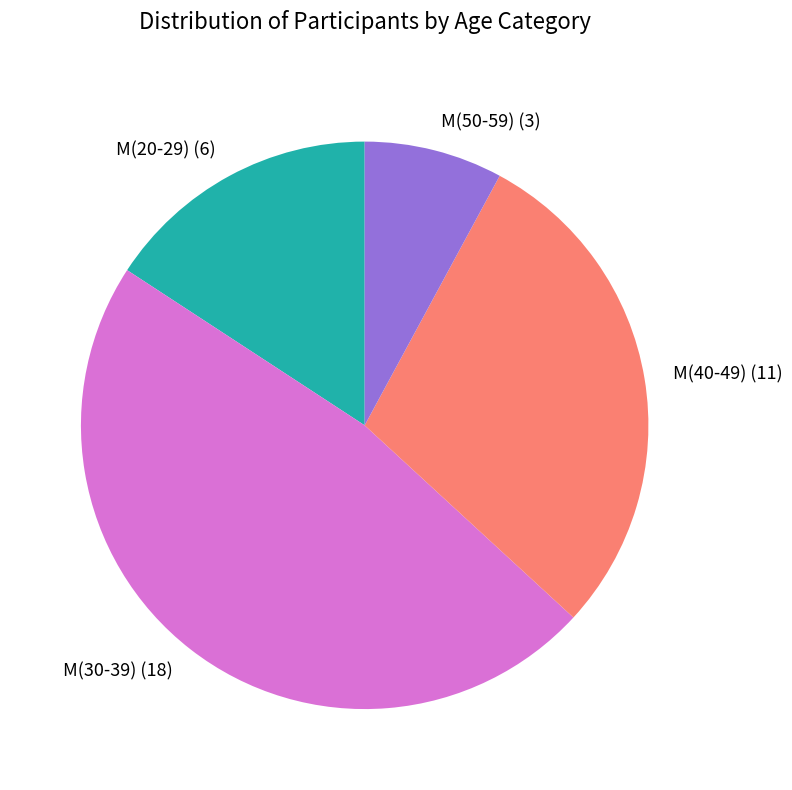

Does any single category account for the majority?

No